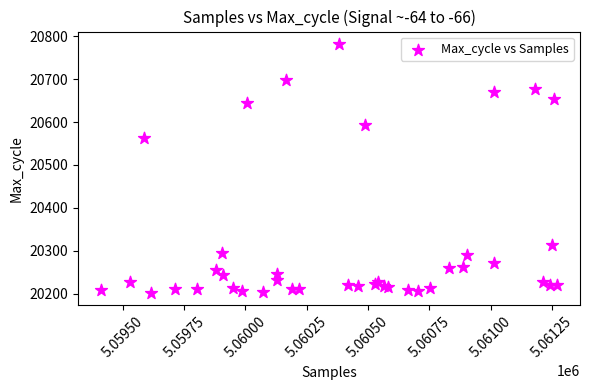

What Y value in the scatter plot is closest to 20492?

20562